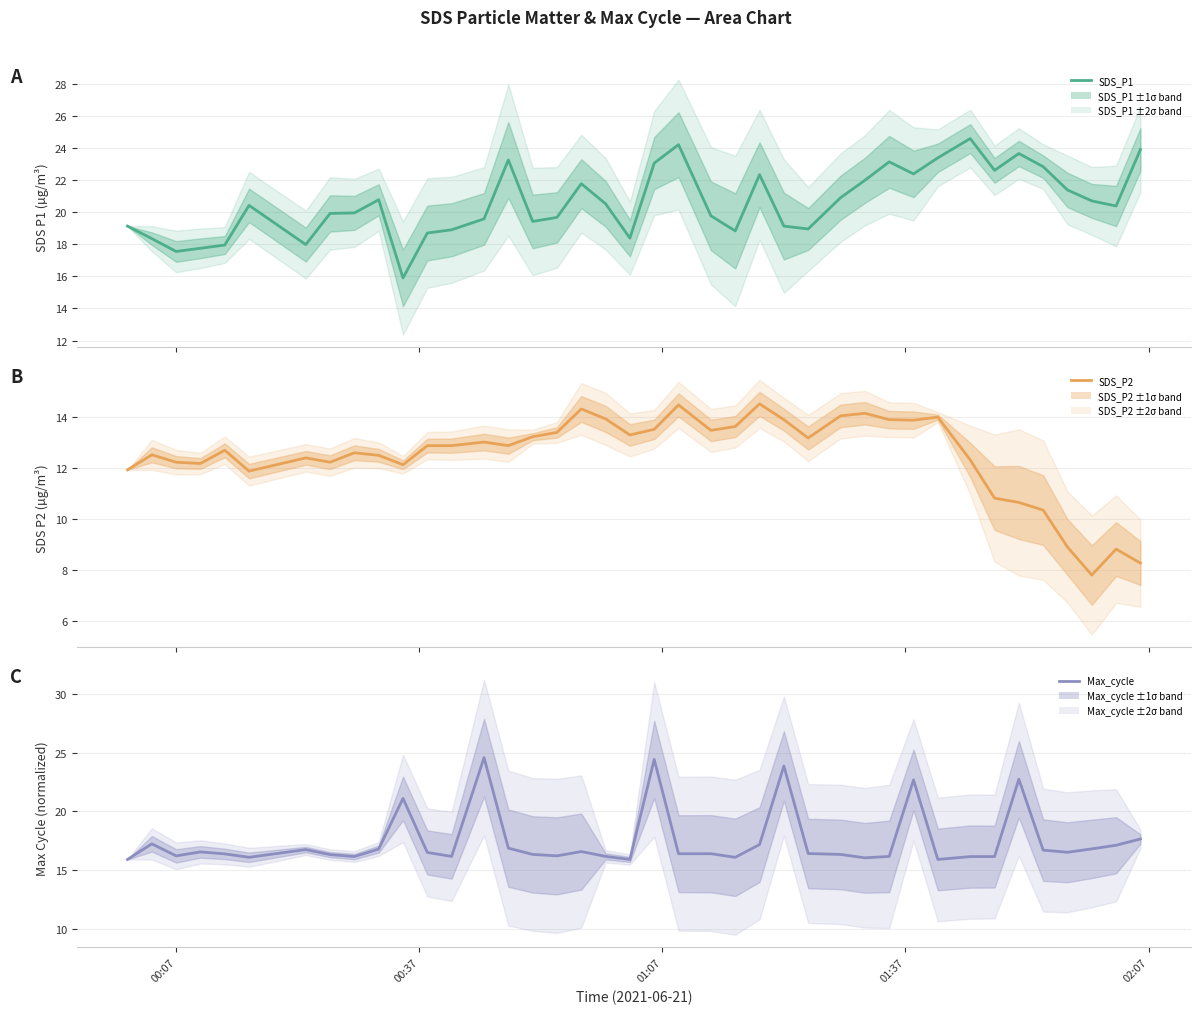

Rank the series by their average value, from highest to lowest.

SDS_P1, Max_cycle, SDS_P2